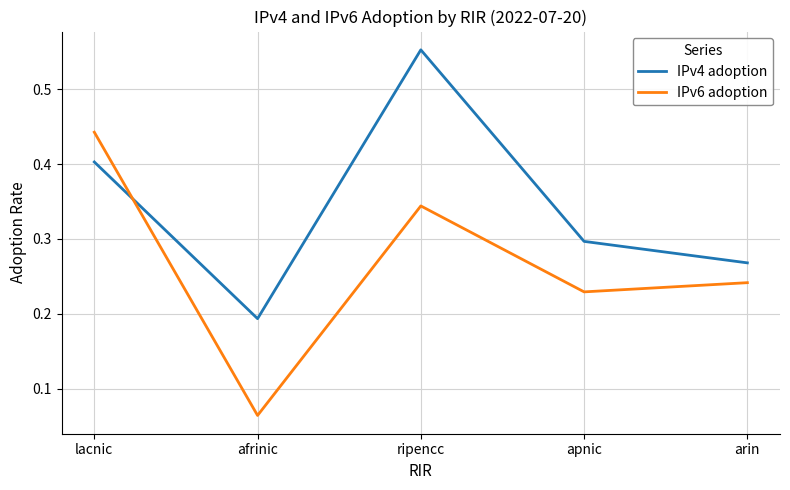

What position from the right is arin?

1